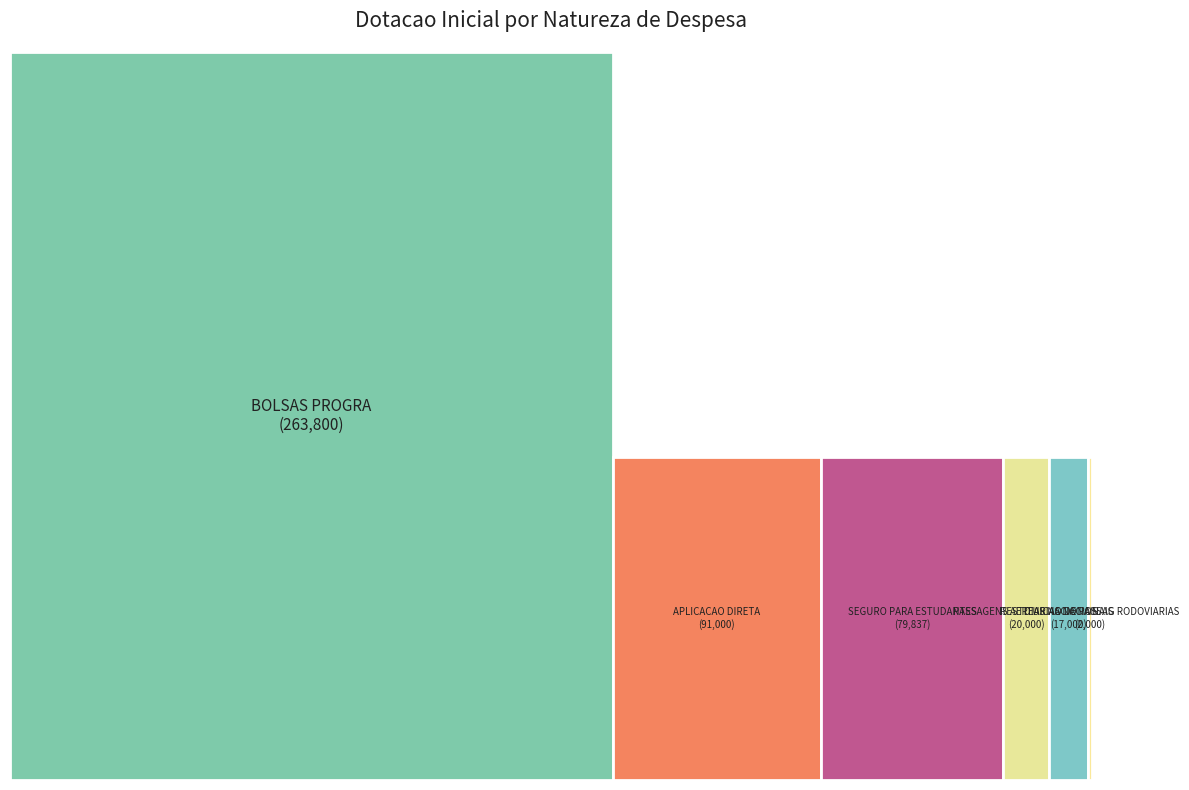

Which category has the biggest portion of the pie?

BOLSAS PROGRA